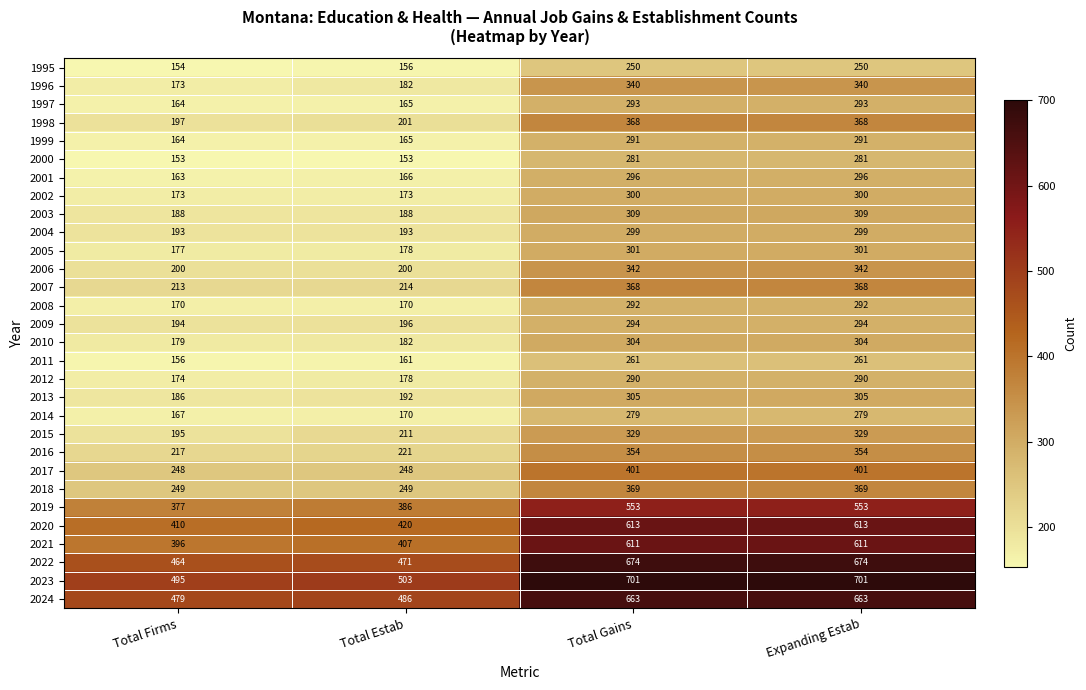

How many values in the 2014 series are below 279?

2